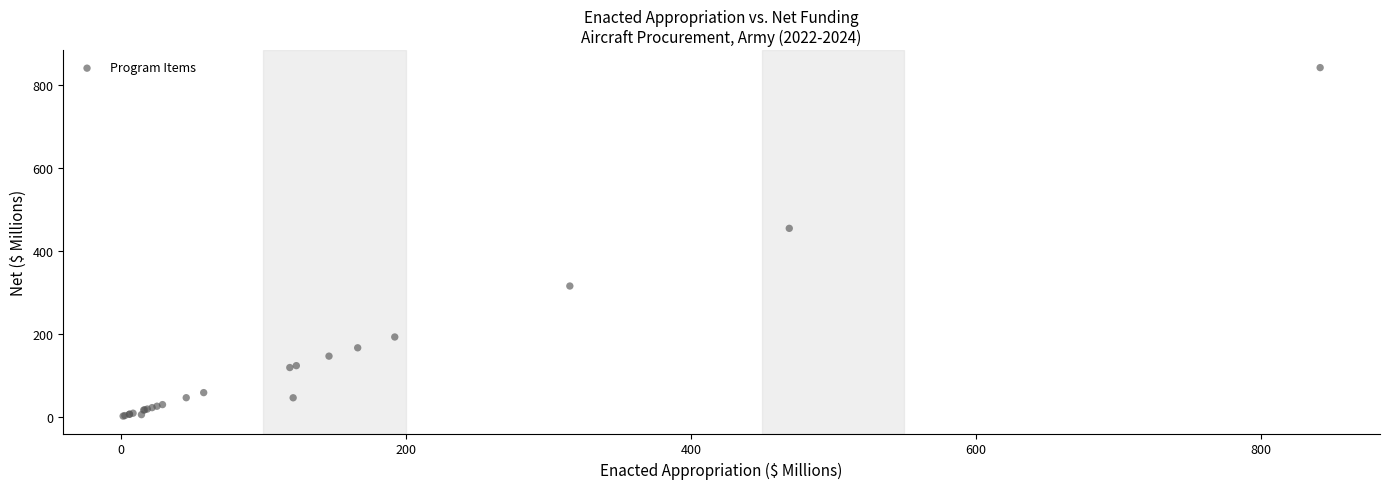

What Y value in the scatter plot is closest to 421?

454.1